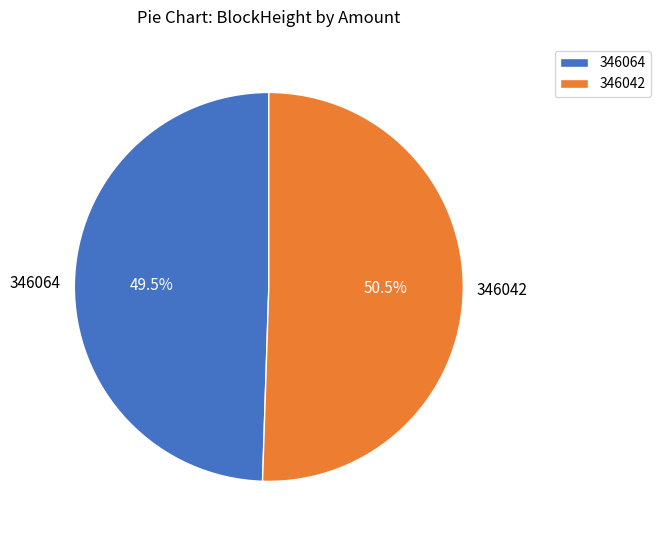

Is the sum of 346064 and 346042 greater than half?

Yes